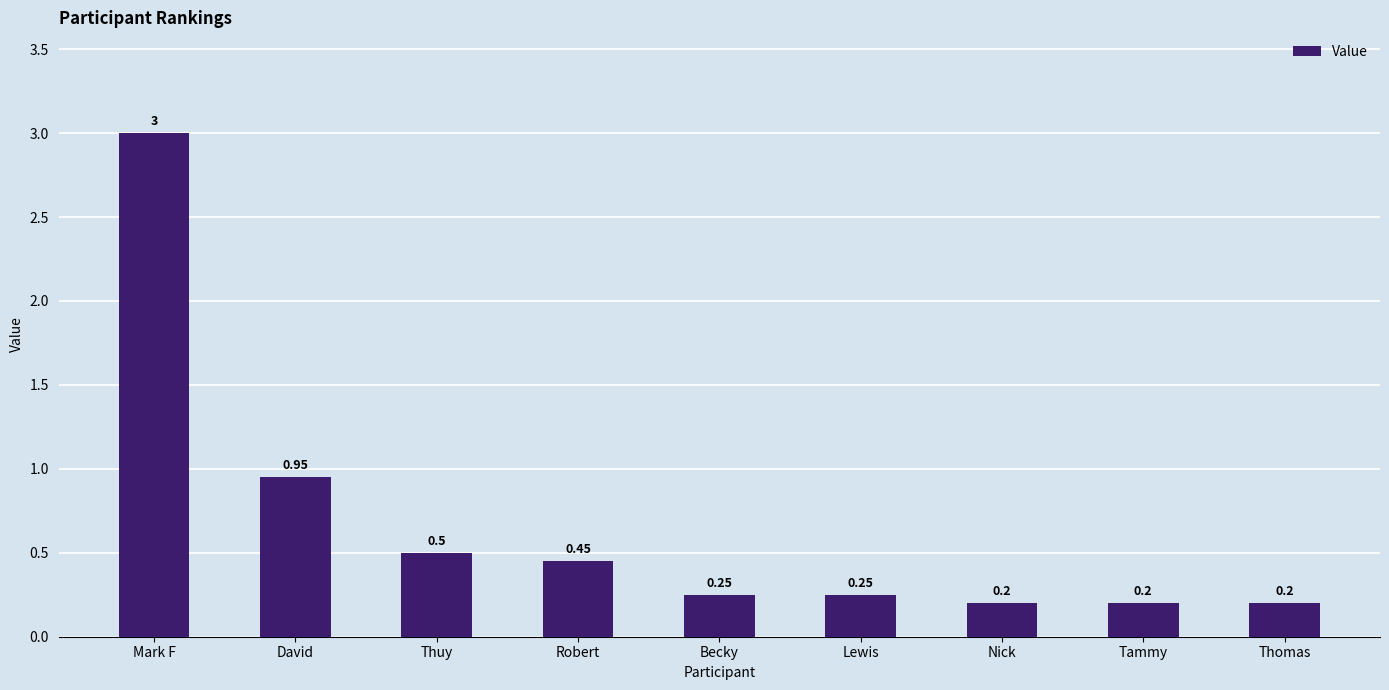

What value does the data have at Tammy?

0.2